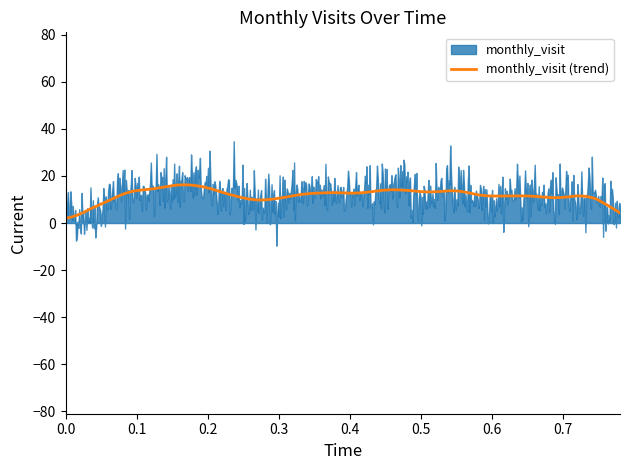

The chart shows a value of 30 at 2023-08. True or false?

False